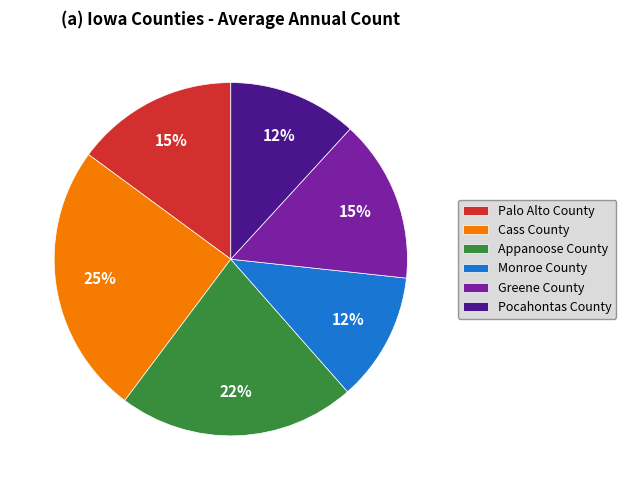

What percentage is the Cass County slice, to the nearest percent?

25%